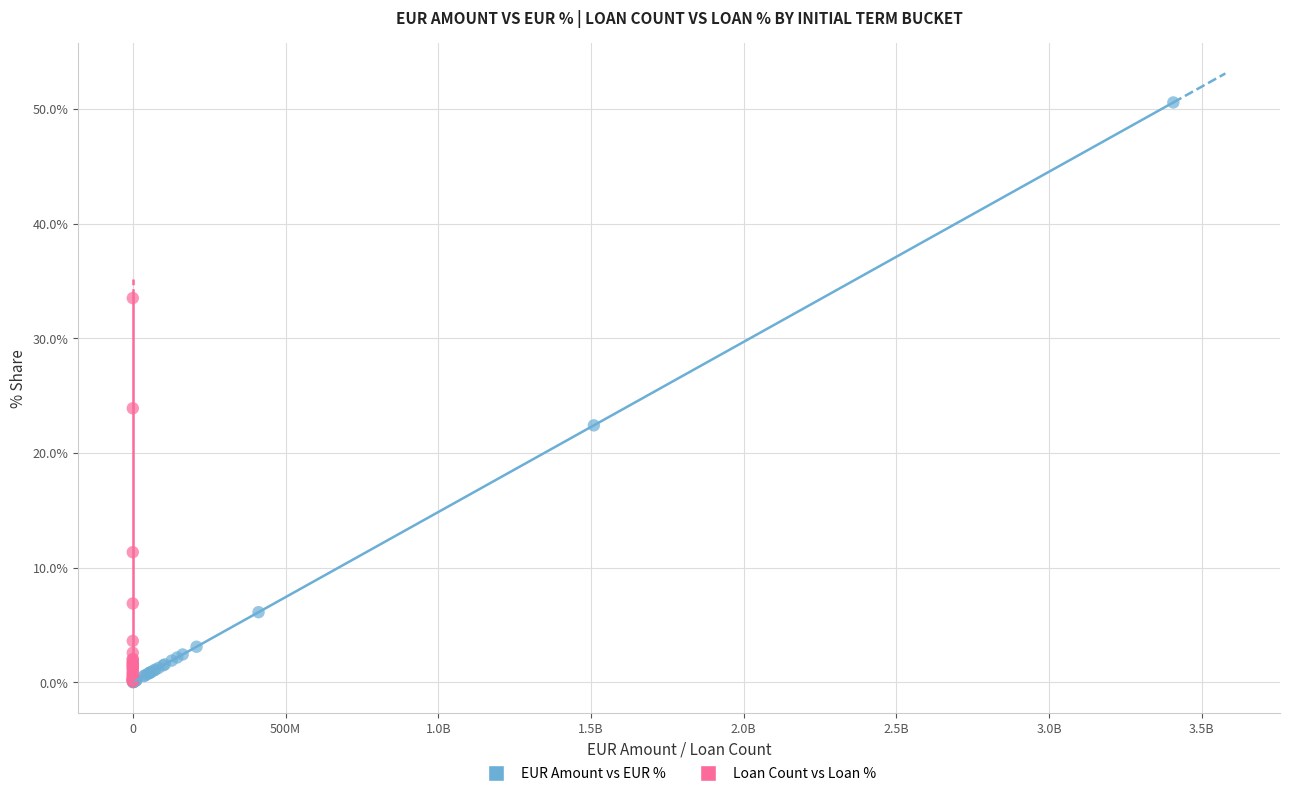

Which series has the widest spread of Y values?

EUR Amount vs EUR %